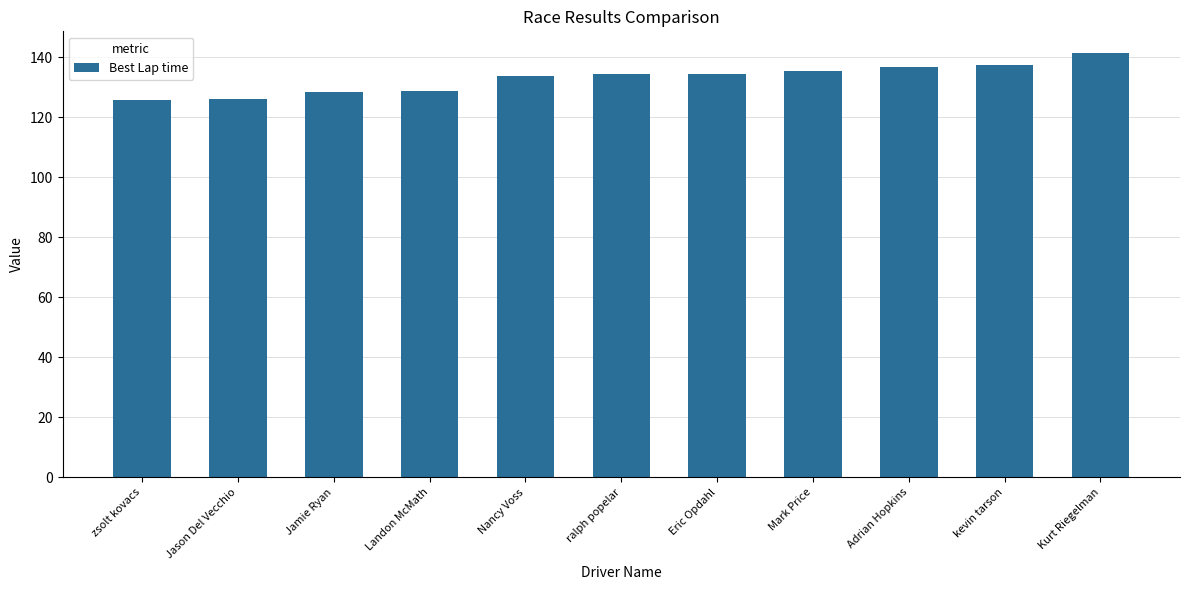

Does the chart contain any negative values?

No